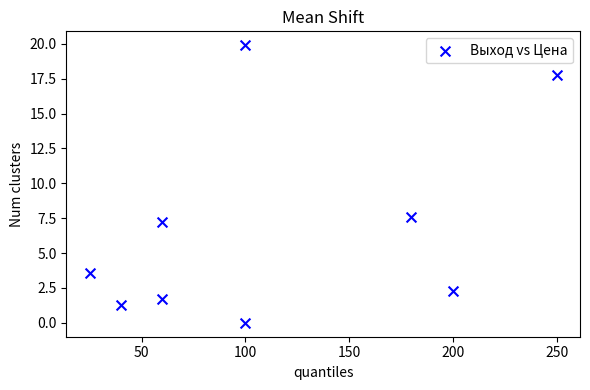

What Y value in the scatter plot is closest to 9?

7.6